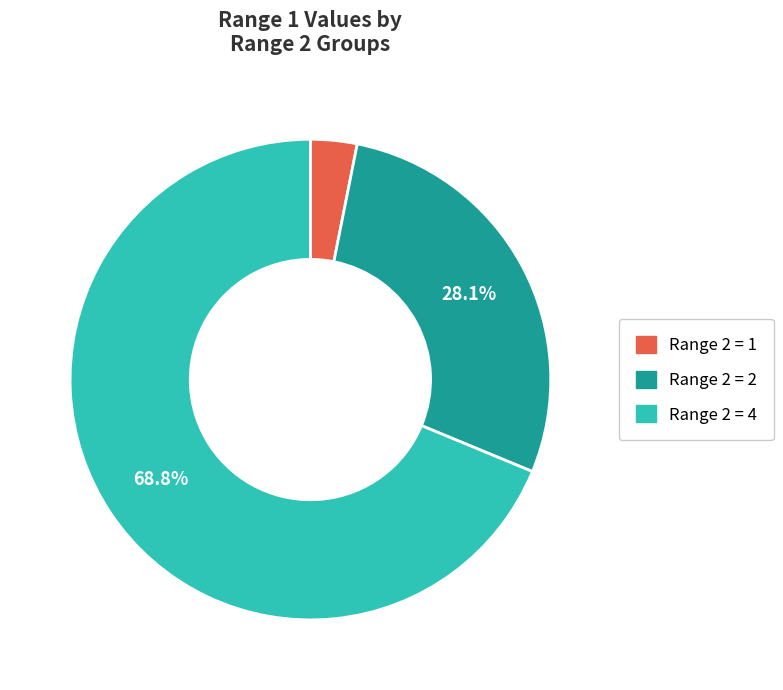

Which slice represents more than half of the pie?

Range 2 = 4